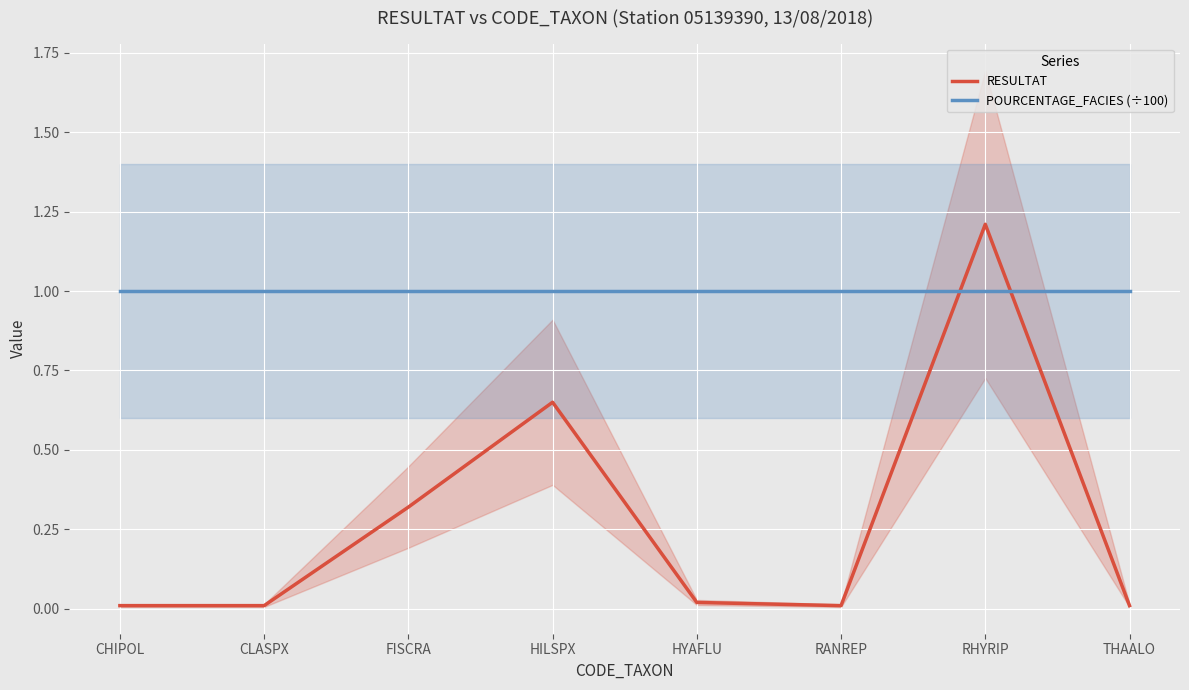

Between which two adjacent categories do RESULTAT and POURCENTAGE_FACIES (÷100) first intersect?

RANREP and RHYRIP